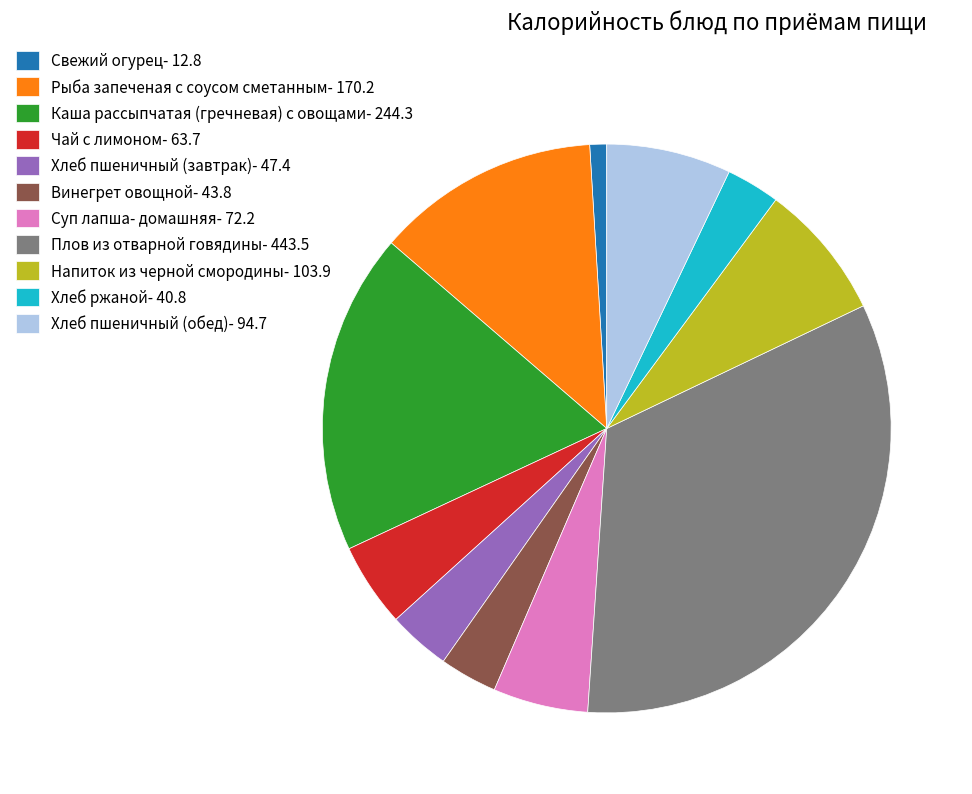

Which category has the biggest portion of the pie?

Плов из отварной говядины